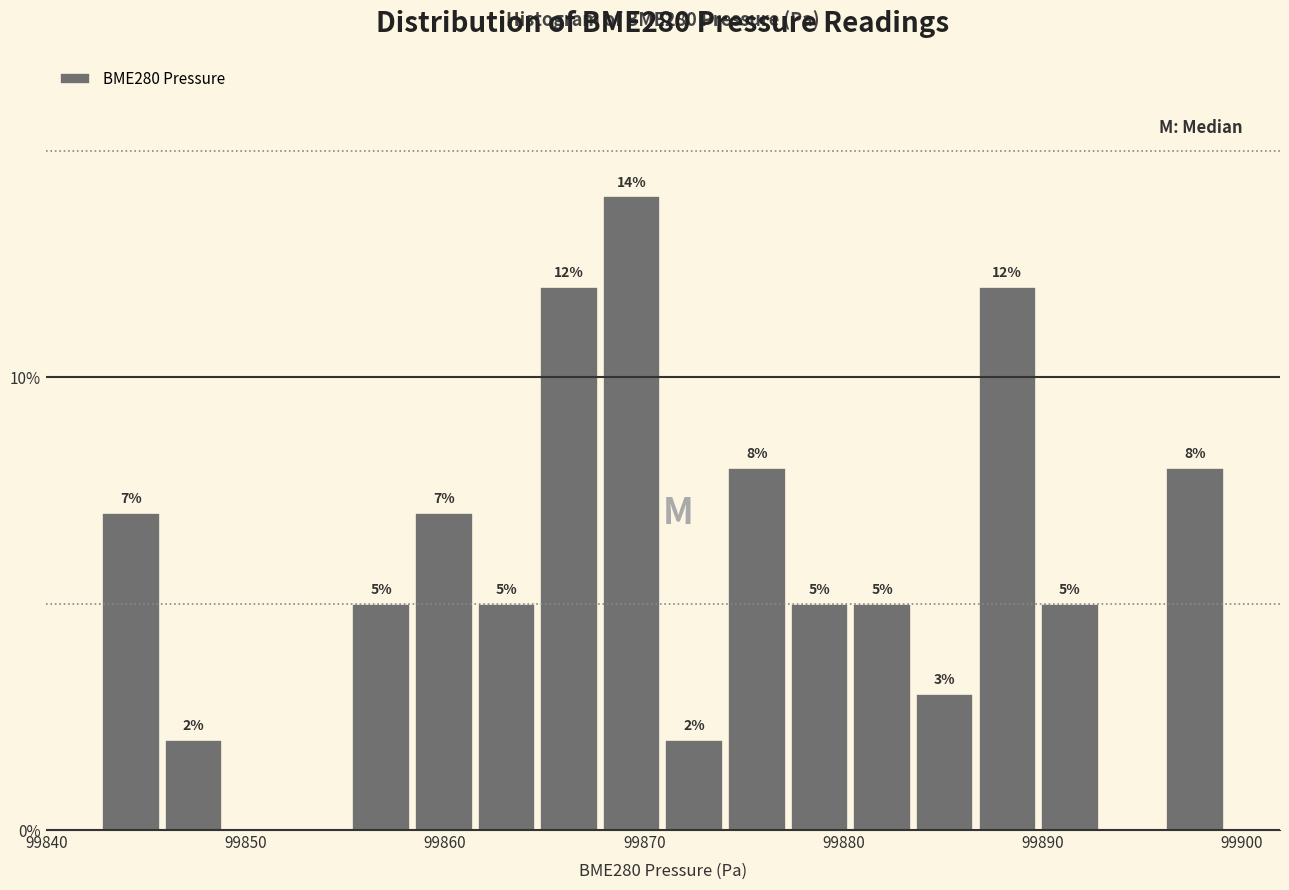

Around what value on the x-axis is the tallest bar? Give the approximate position of its centre, as read against the axis.

99869